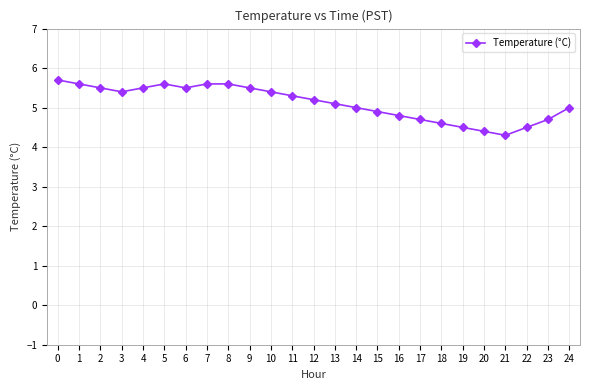

Reading left to right, what are all the values shown in this chart?

0=5.7	1=5.6	2=5.5	3=5.4	4=5.5	5=5.6	6=5.5	7=5.6	8=5.6	9=5.5	10=5.4	11=5.3	12=5.2	13=5.1	14=5.0	15=4.9	16=4.8	17=4.7	18=4.6	19=4.5	20=4.4	21=4.3	22=4.5	23=4.7	24=5.0